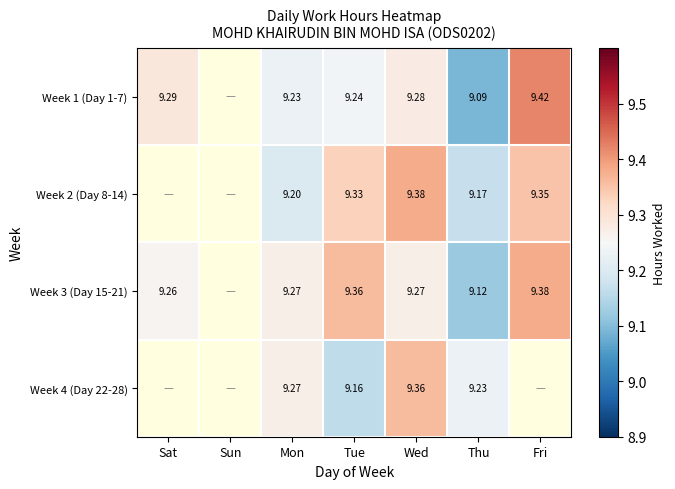

Is the value of Week 2 (Day 8-14) at Tue greater than the value of Week 3 (Day 15-21) at Sat?

Yes